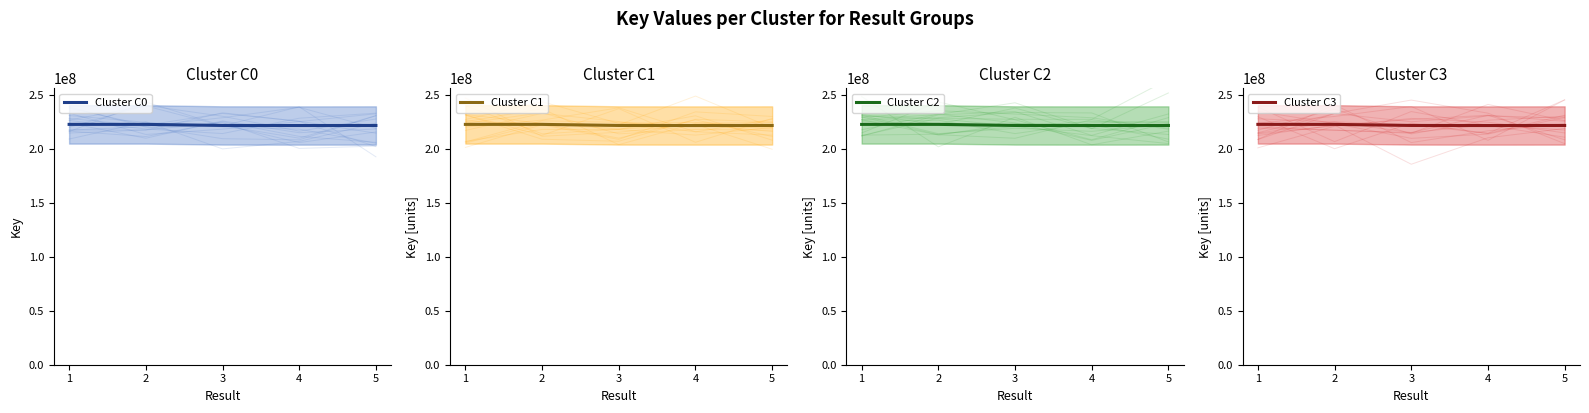

Reading left to right, transcribe all the data shown in this chart.

Cluster C0: 222495863	222495755	221502568	221442155	221490053
Cluster C1: 222495863	222495755	221502568	221442155	221490053
Cluster C2: 222495863	222495755	221502568	221442155	221490053
Cluster C3: 222495863	222495755	221502568	221442155	221490053